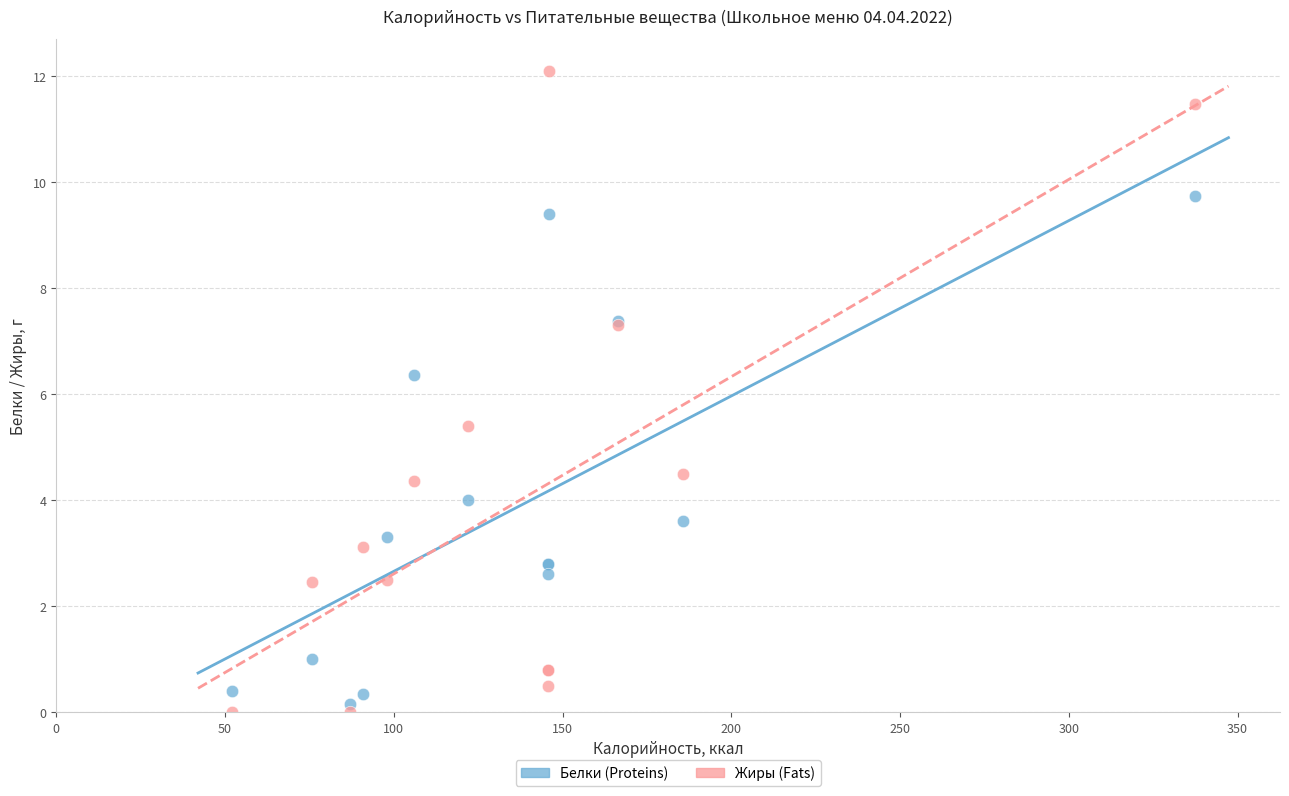

What is the X range (max minus min) for the scatter plot?

285.3